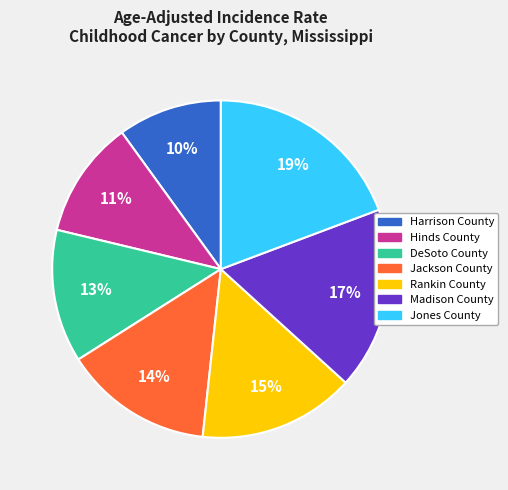

Is the sum of Hinds County and Jackson County greater than half?

No